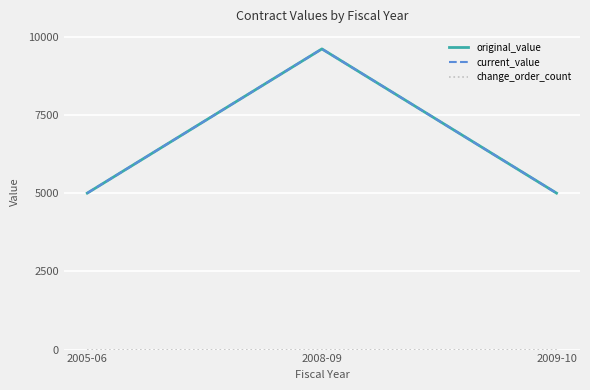

Is this an area chart (filled region under the line)?

No